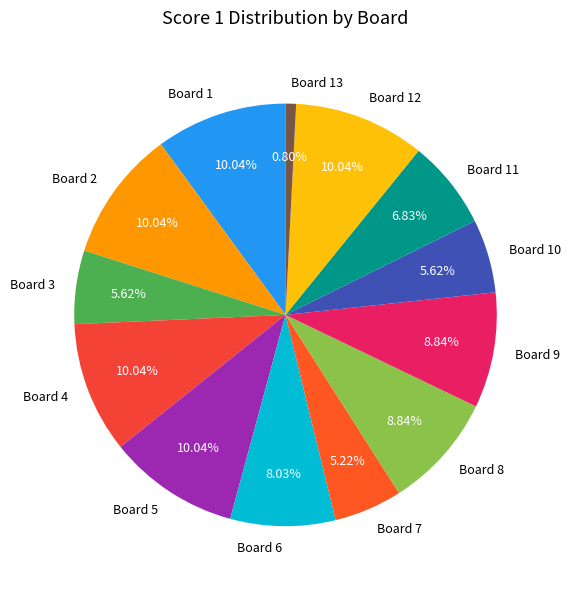

To the nearest percent, what percentage of the pie is Board 12?

10%